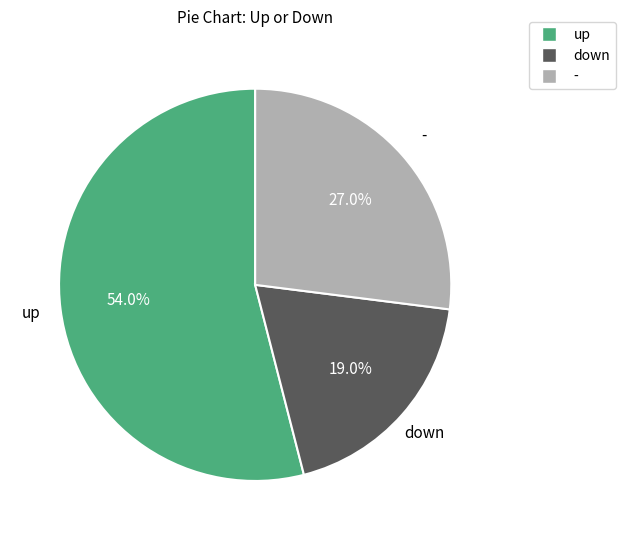

To the nearest percent, what portion does up represent?

54%